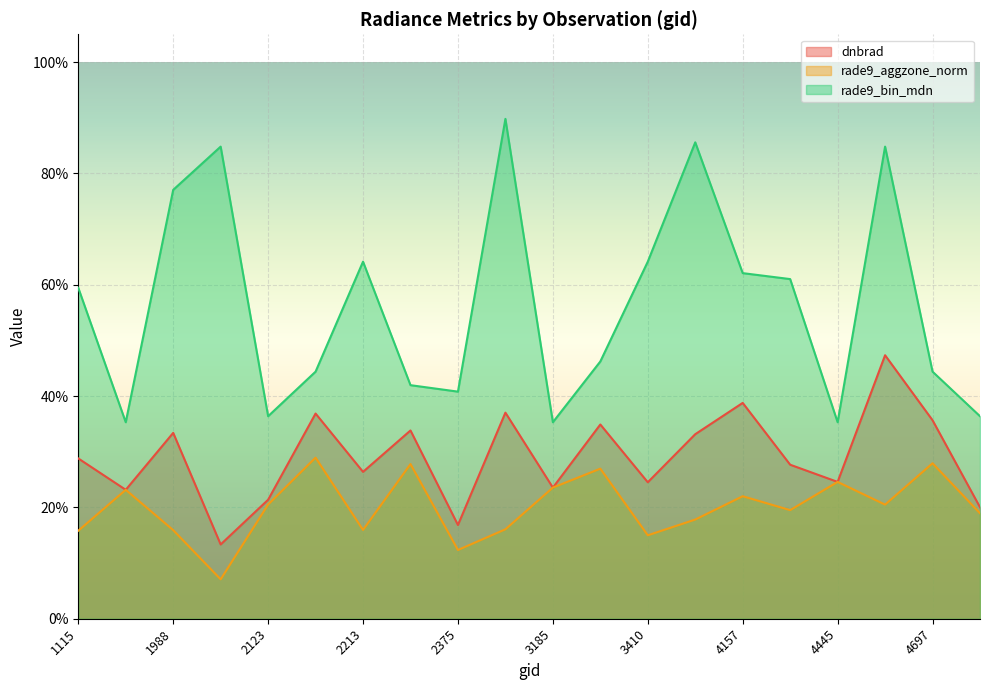

What are all the series names shown in the legend?

dnbrad, rade9_aggzone_norm, rade9_bin_mdn